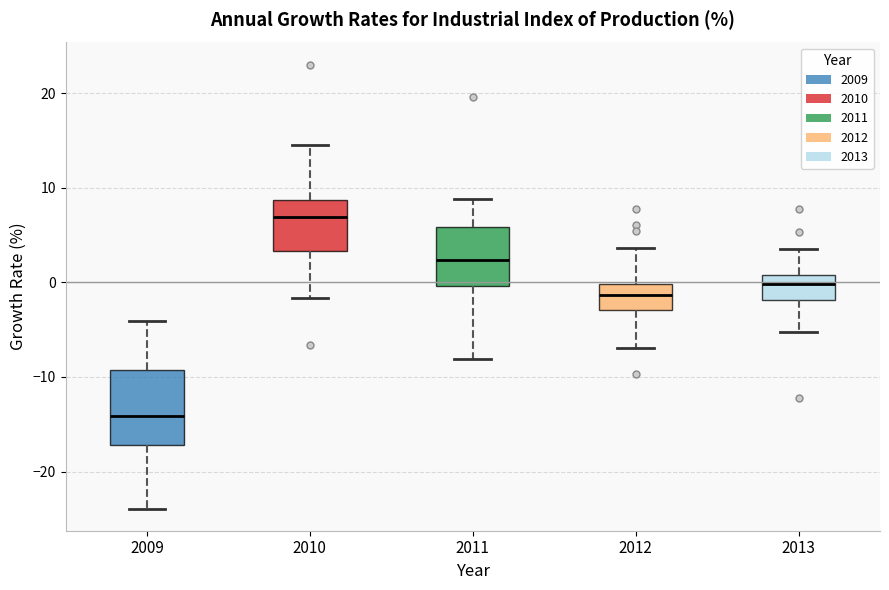

Reading left to right, read every box against the y-axis: the position of its median line, the range the box covers, and the ends of its whiskers. The values are not printed on the chart, so give them approximately, as read against the axis.

2009: median -14, box -17 to -9, whiskers -24 to -4
2010: median 7, box 3 to 9, whiskers -2 to 15
2011: median 2, box 0 to 6, whiskers -8 to 9
2012: median -1, box -3 to 0, whiskers -7 to 4
2013: median 0, box -2 to 1, whiskers -5 to 4